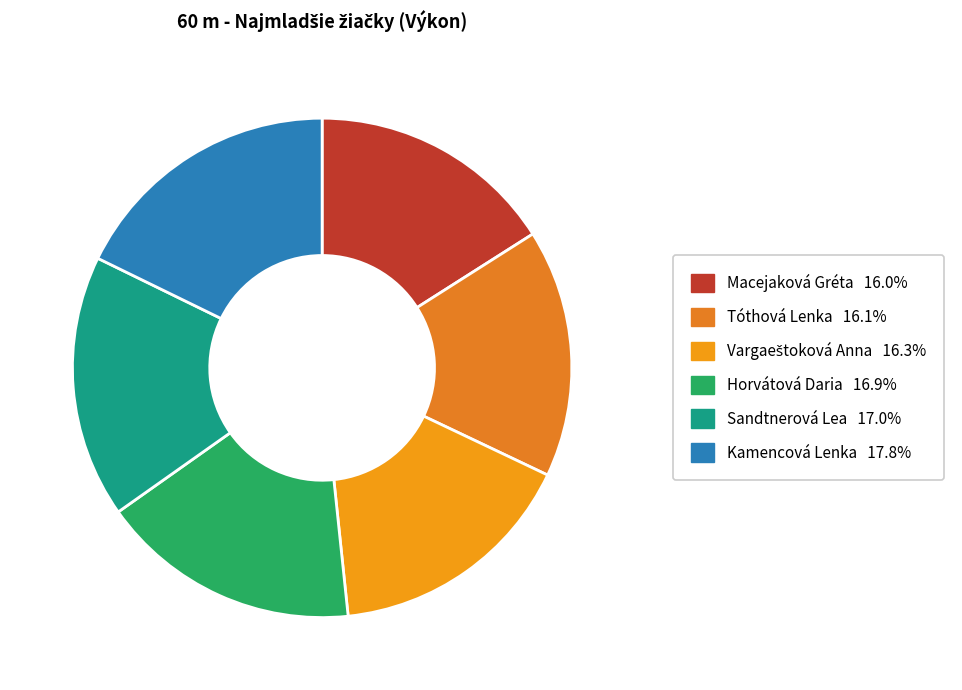

How many segments does this pie chart have?

6